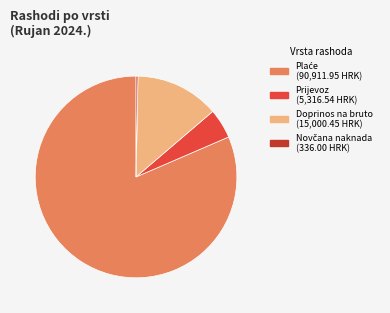

Does any single category account for the majority?

Yes